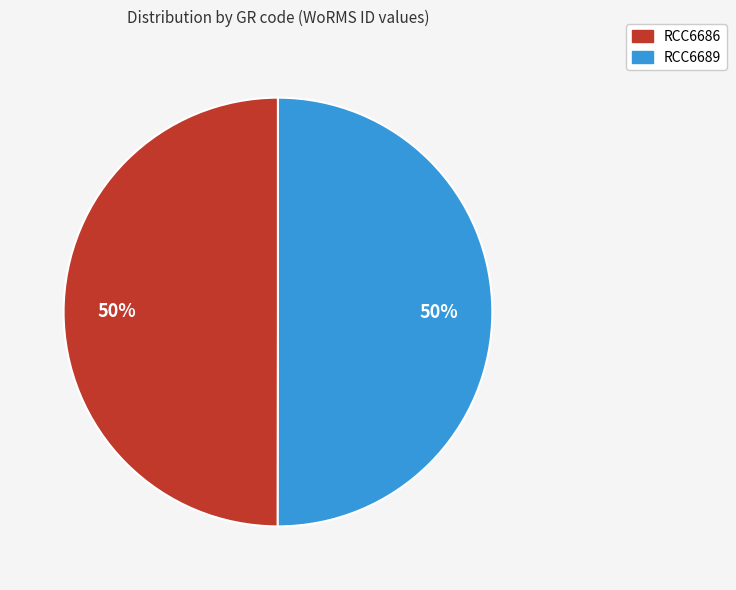

How many segments does this pie chart have?

2